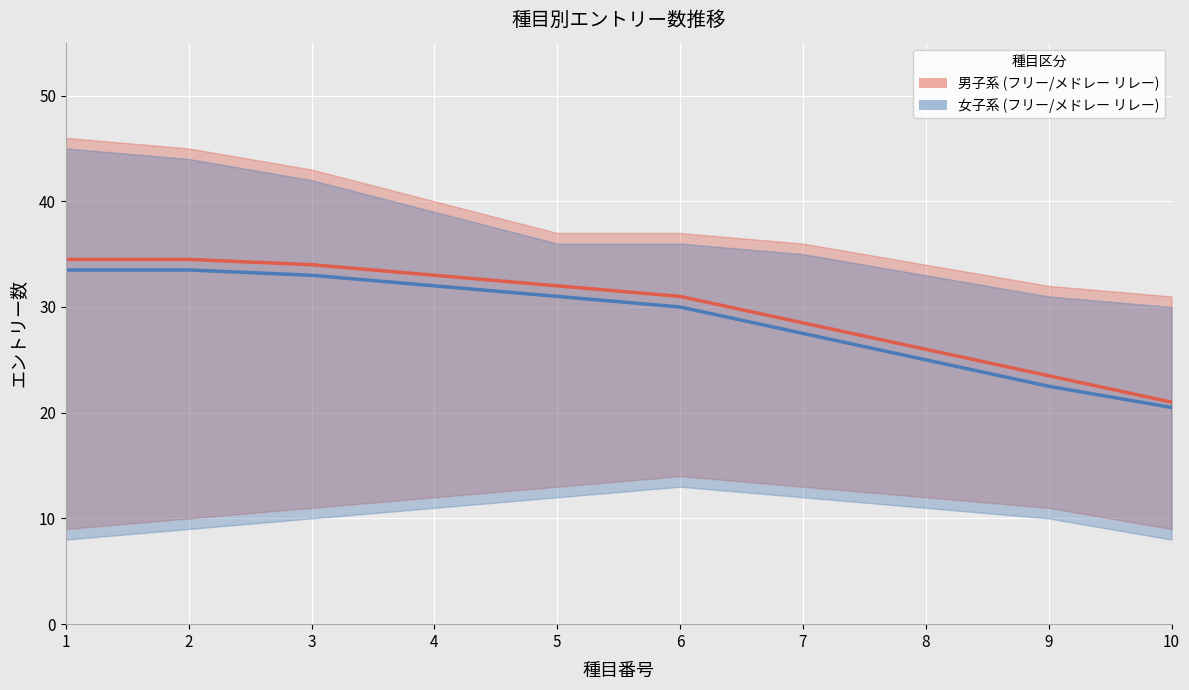

Reading left to right, what are all the values shown in this chart?

男子4×100mフリーリレー: 1=34.5	2=34.5	3=34.0	4=33.0	5=32.0	6=31.0	7=28.5	8=26.0	9=23.5	10=21.0
女子4×100mフリーリレー: 1=33.5	2=33.5	3=33.0	4=32.0	5=31.0	6=30.0	7=27.5	8=25.0	9=22.5	10=20.5